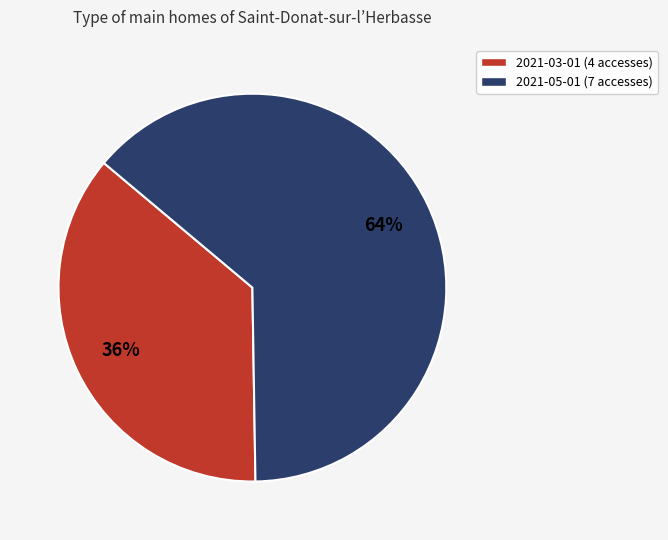

Do 2021-03-01 (4 accesses) and 2021-05-01 (7 accesses) together represent more than half of the pie?

Yes